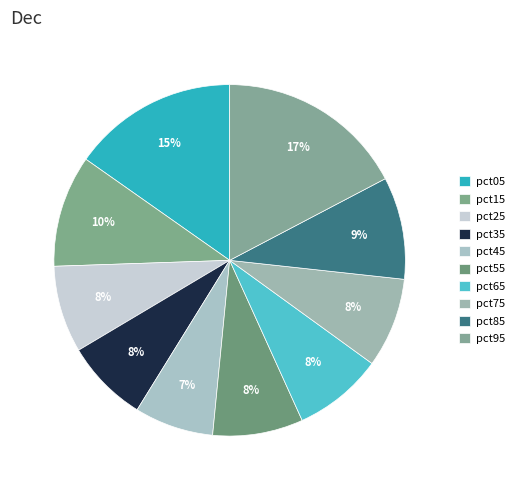

Does pct35 account for over 50% of the chart?

No